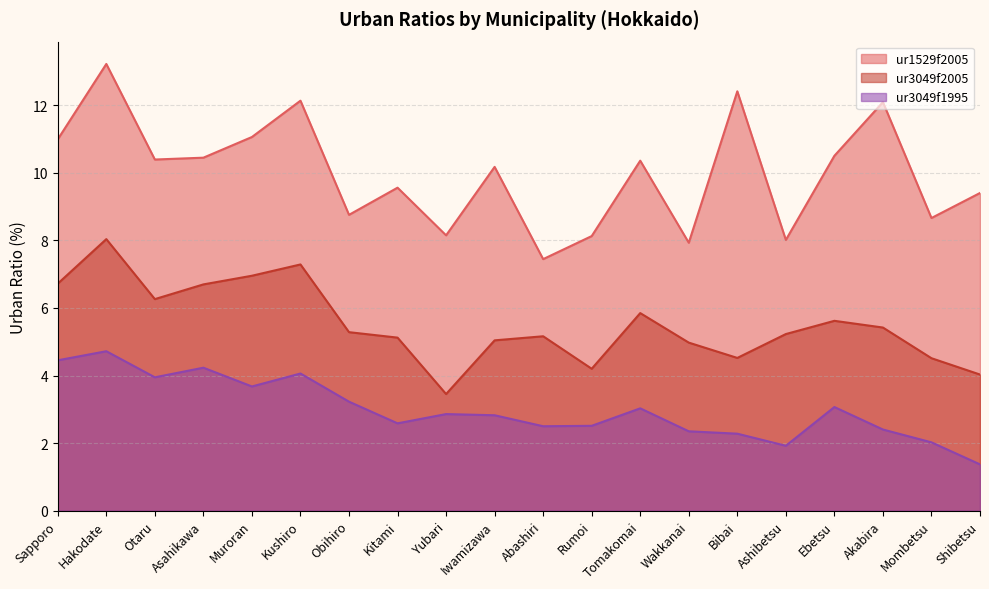

True or false: ur3049f2005 and ur1529f2005 cross at least once.

False